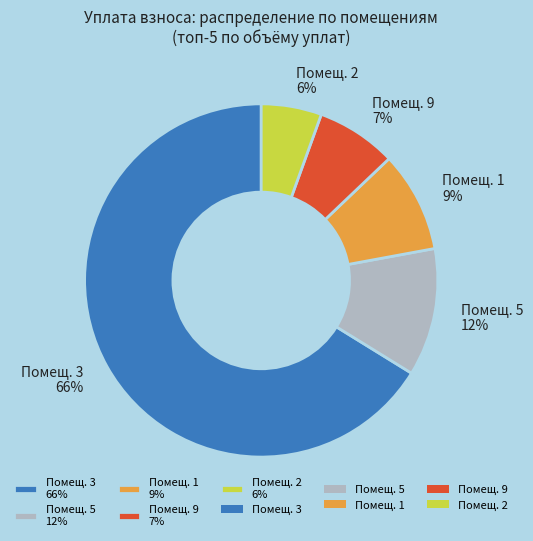

The Помещ. 5 12% slice represents 1% of the pie. True or false?

False